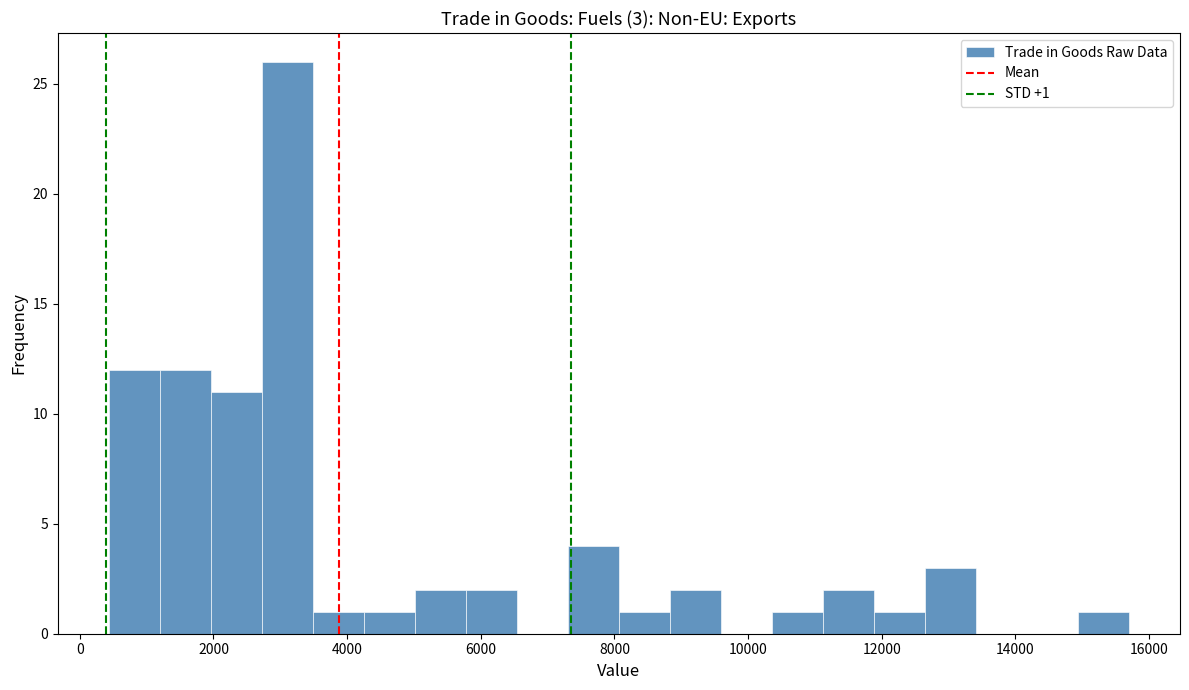

Around what value on the x-axis is the tallest bar? Give the approximate position of its centre, as read against the axis.

3200